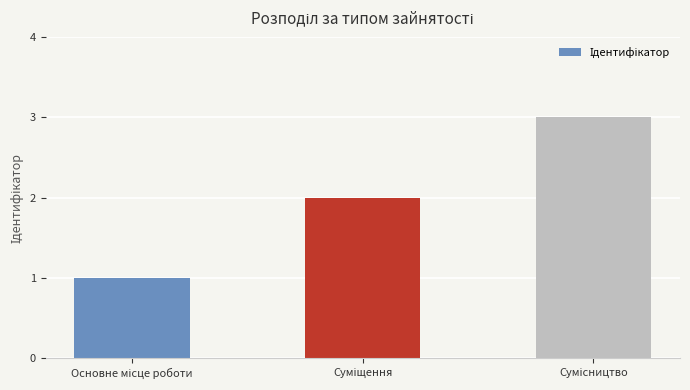

What is the greatest value displayed?

3